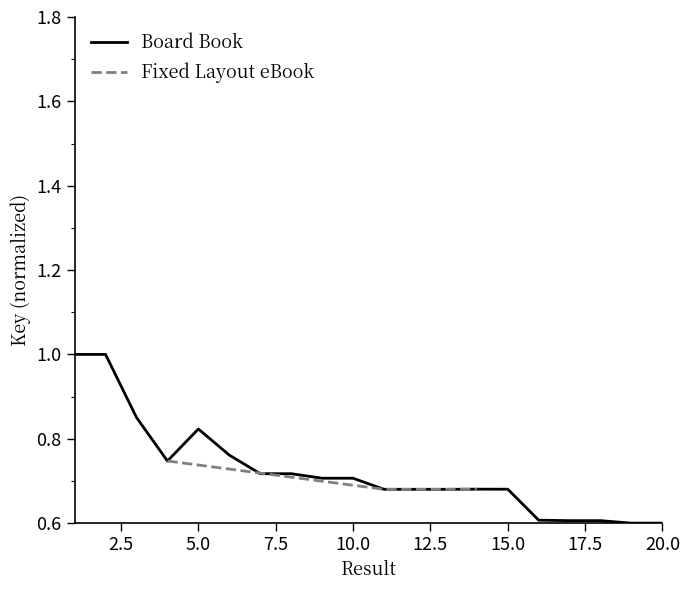

What is the difference between the maximum and minimum values?

0.4